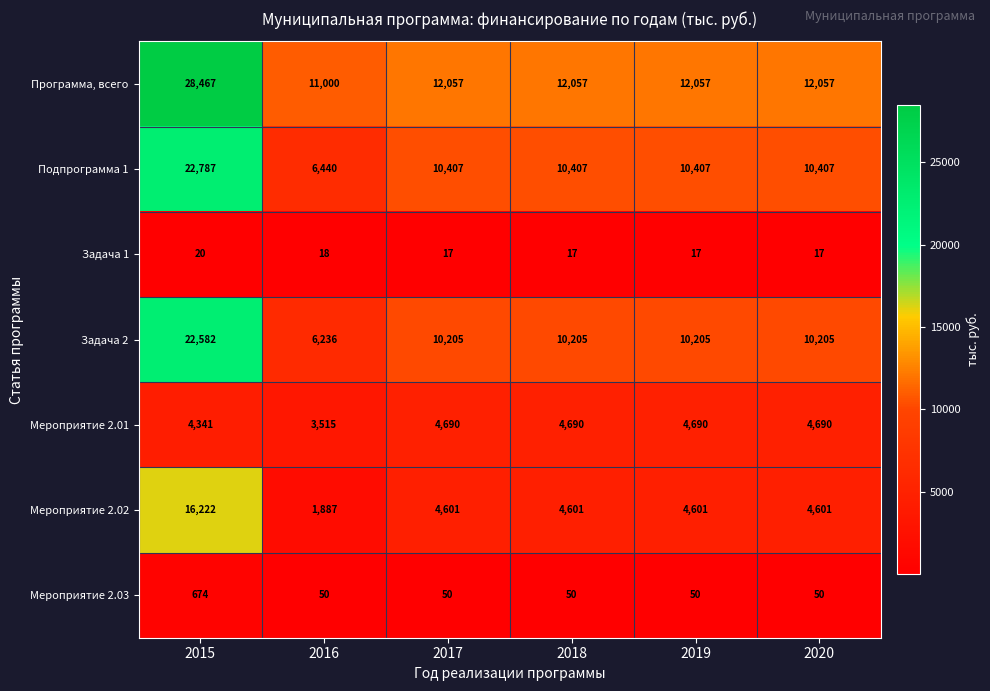

What is the spread (max minus min) of values at 2019?

12040